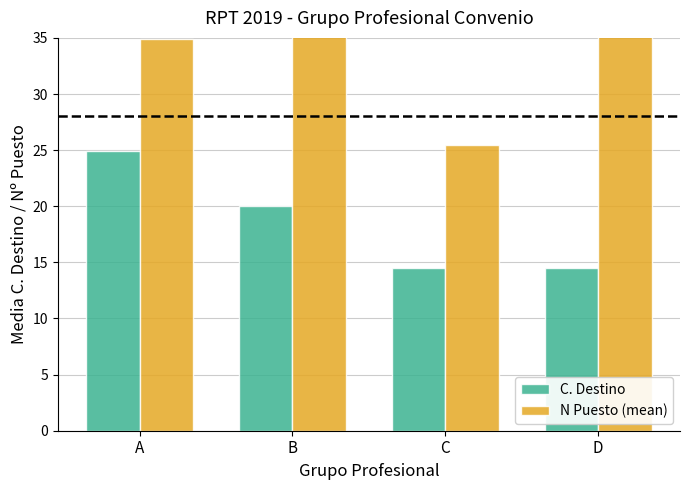

What is the difference between the N Puesto (mean) values at B and A?

5.4